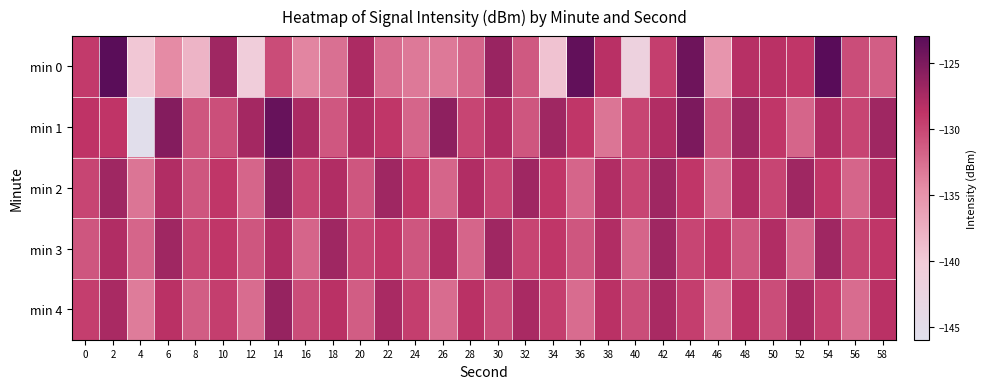

What is the total value across all series at 6?

-643.4